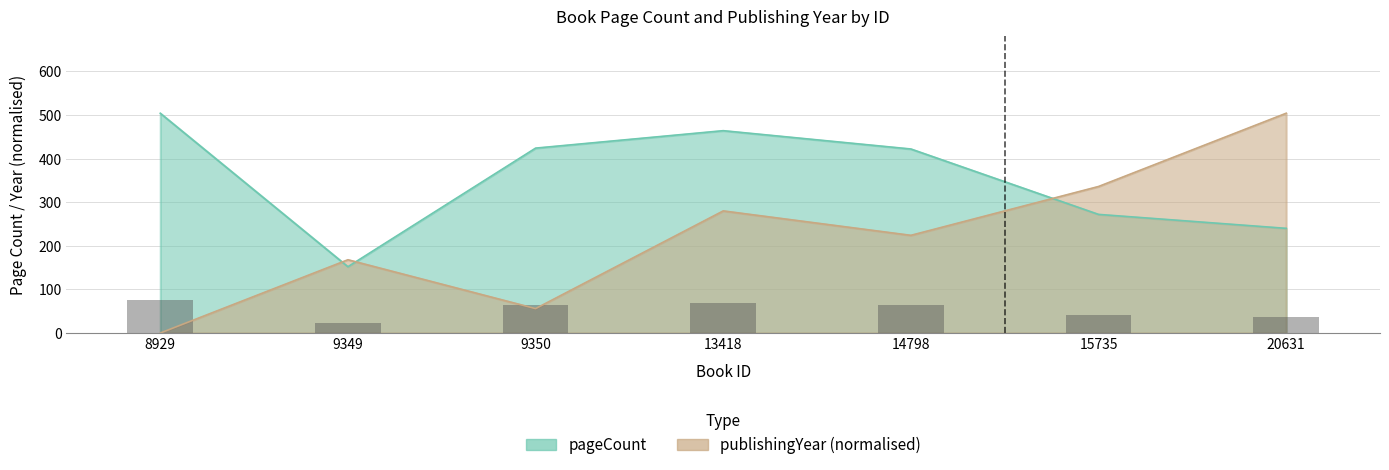

Is it true that publishingYear equals 280 at 13418?

True